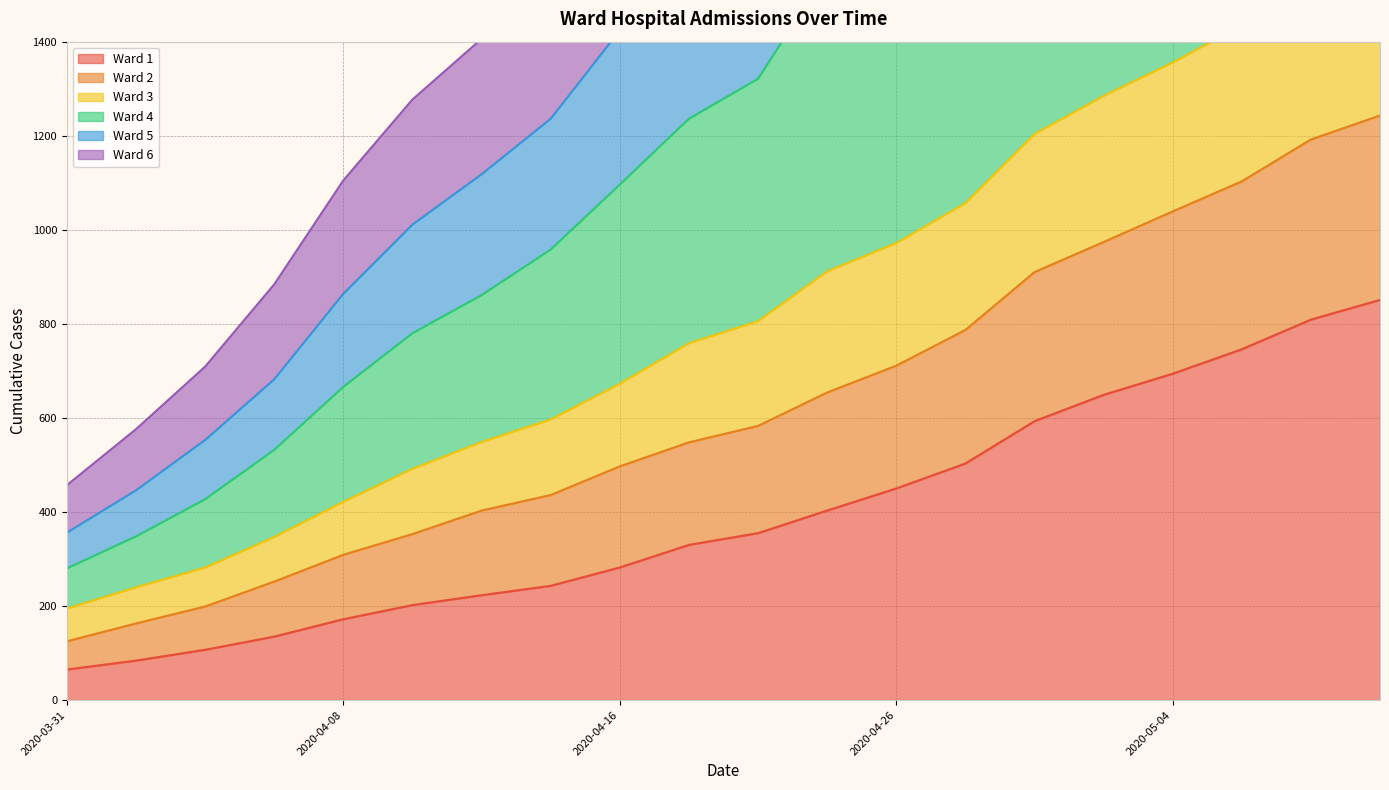

What is the lowest value of the Ward 1 series?

65